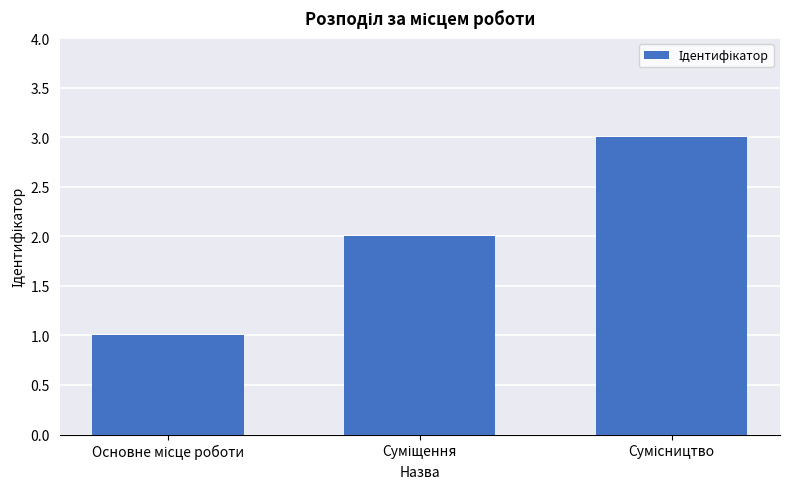

How many series are shown in this chart?

1